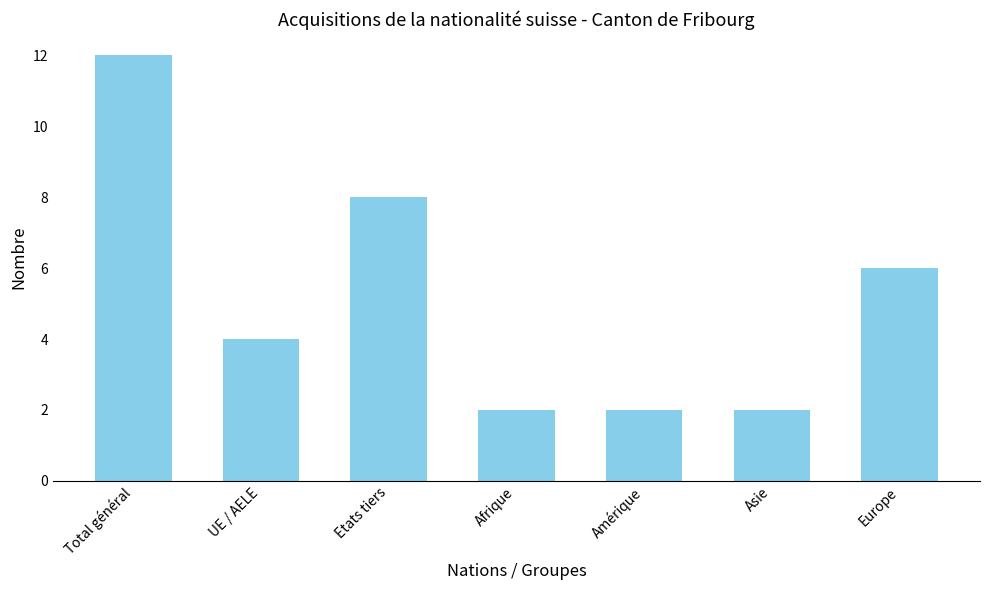

What is the approximate value at Total général?

12